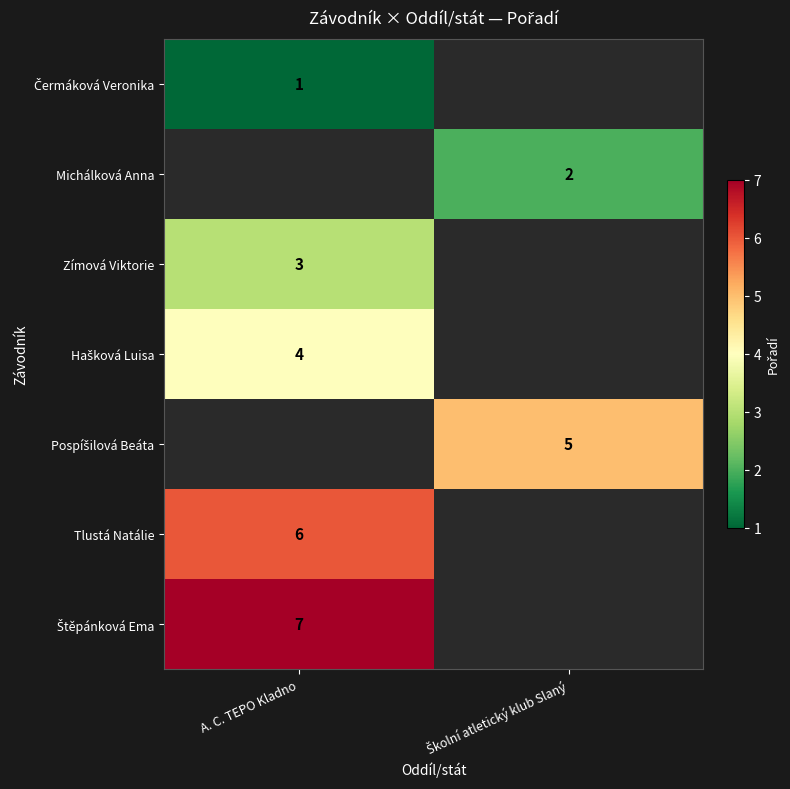

The Zímová Viktorie series shows 1 at A. C. TEPO Kladno. True or false?

False